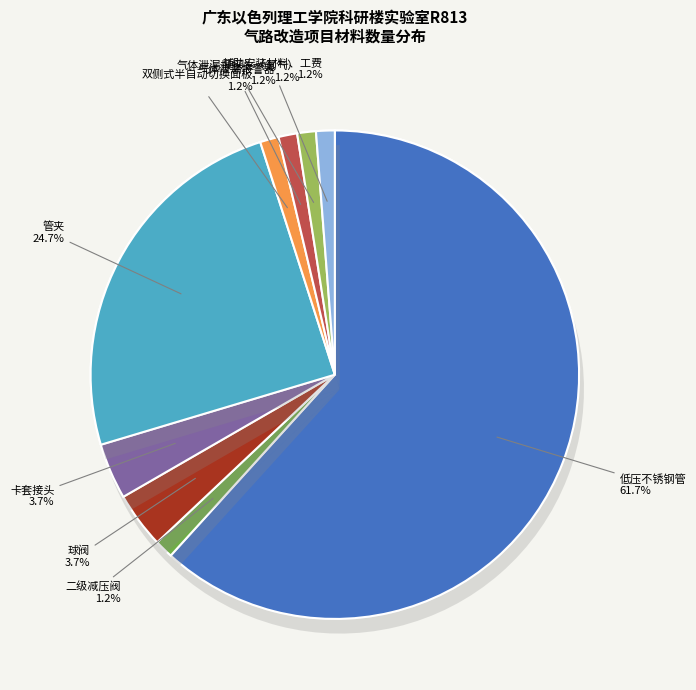

What is the total percentage of 双侧式半自动切换面板 and 辅助安装材料、工费?

2.5%